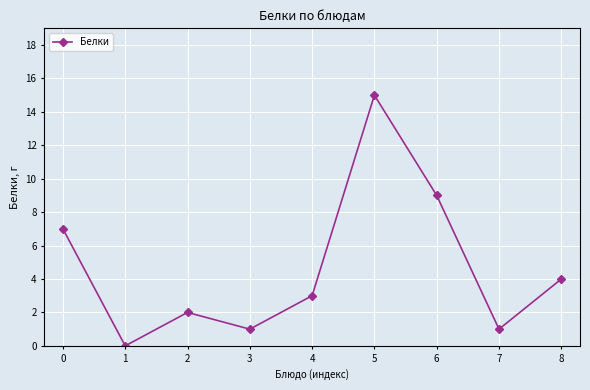

How many data points are less than 3?

4